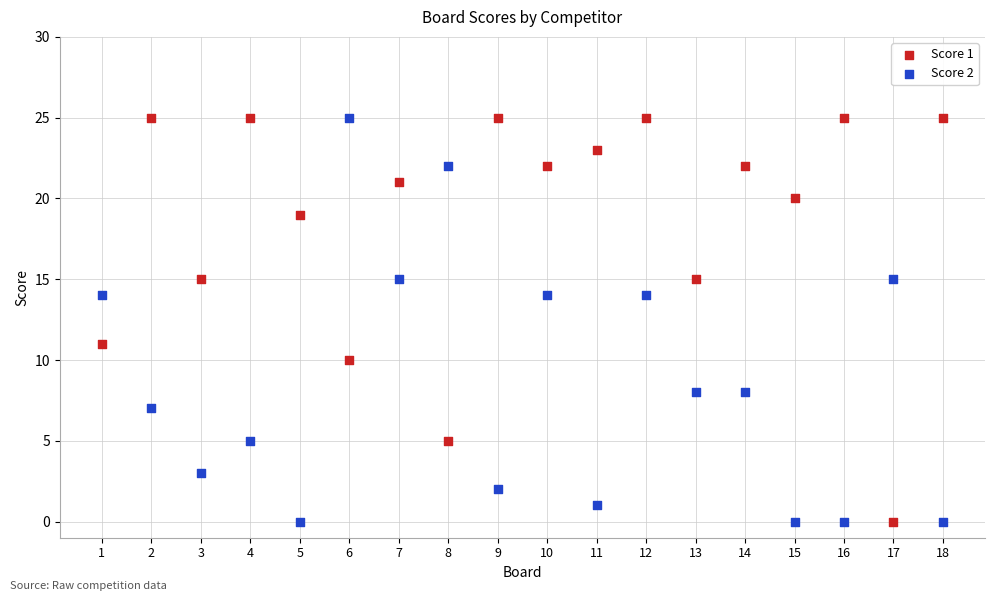

What is the X range (max minus min) for the scatter plot?

17